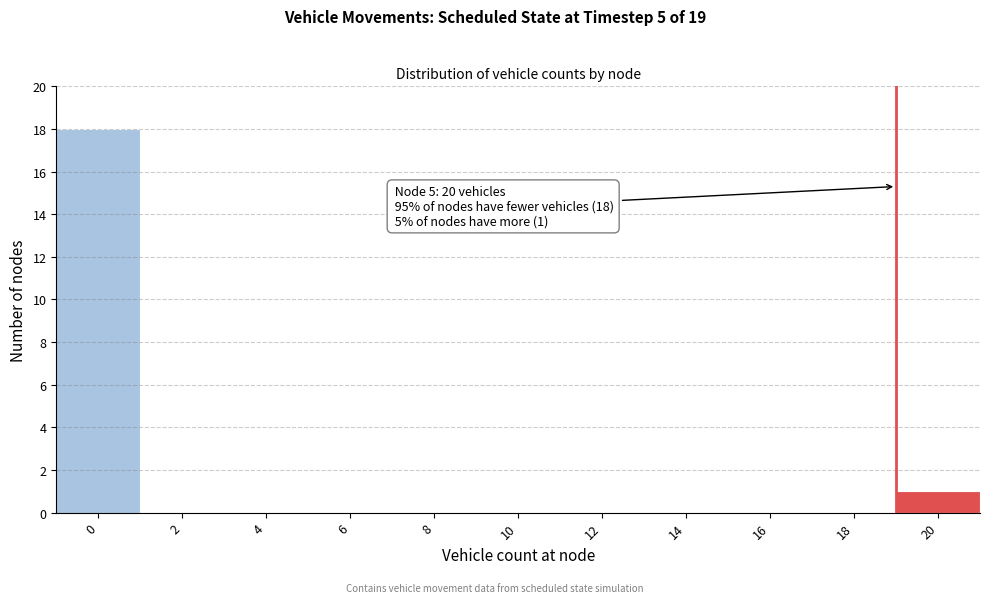

Reading right to left, list all the values displayed in this chart.

20=1	18=0	16=0	14=0	12=0	10=0	8=0	6=0	4=0	2=0	0=18